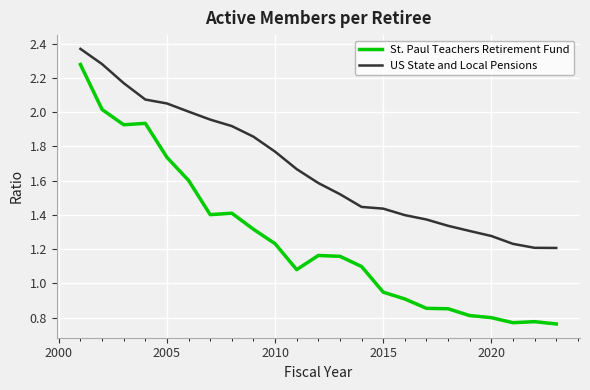

List the series in order of their peak value, highest first.

US State and Local Pensions, St. Paul Teachers Retirement Fund